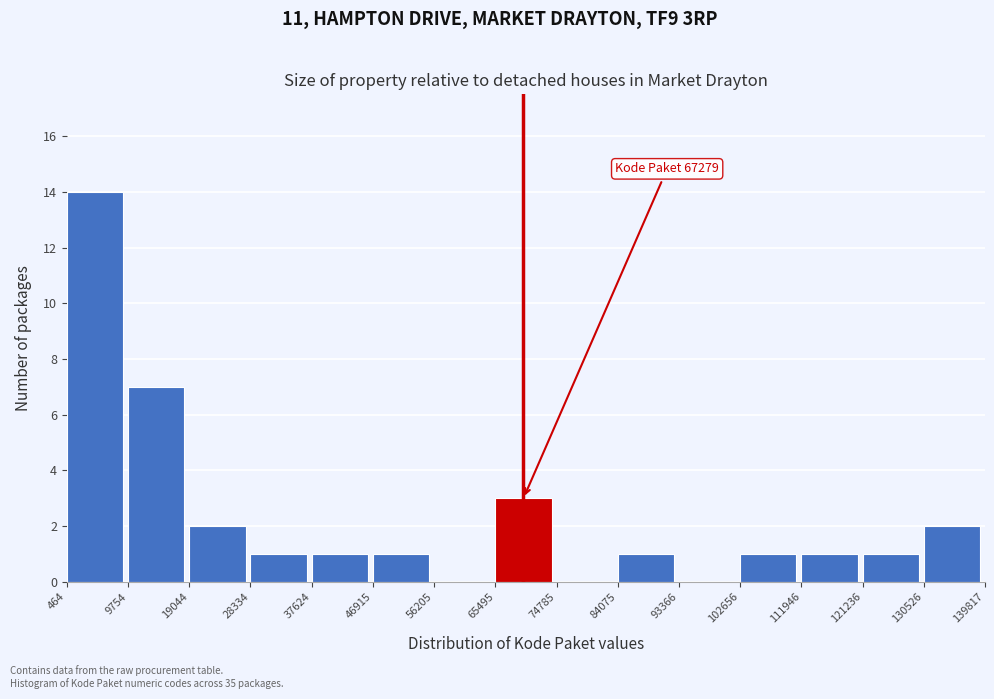

Over which range of the x-axis is the bar tallest?

464 to 9754